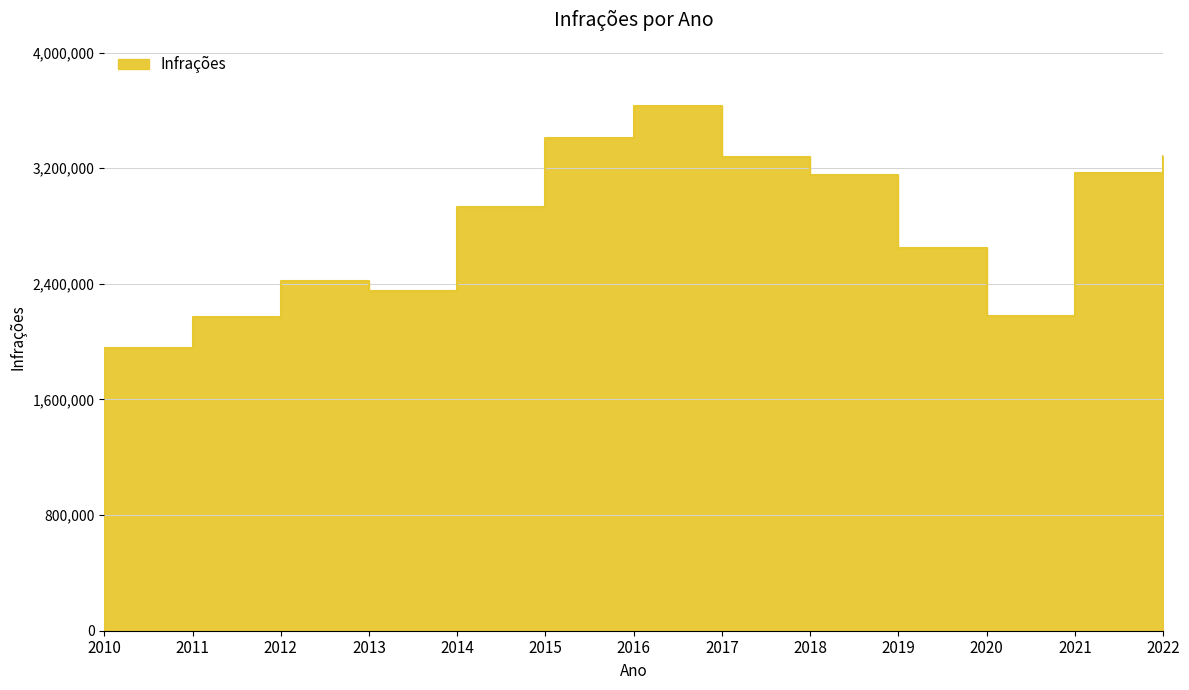

True or false: the data shows 4800829 at 2018.

False